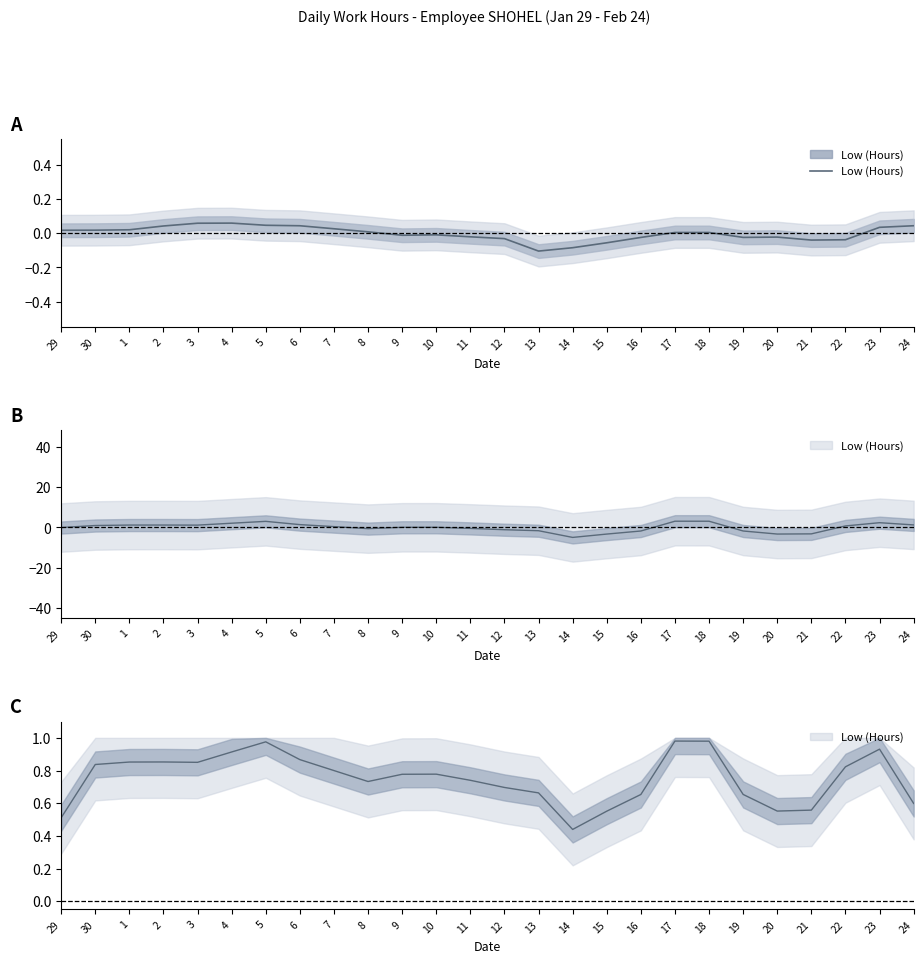

Where does the data first go above 0?

29